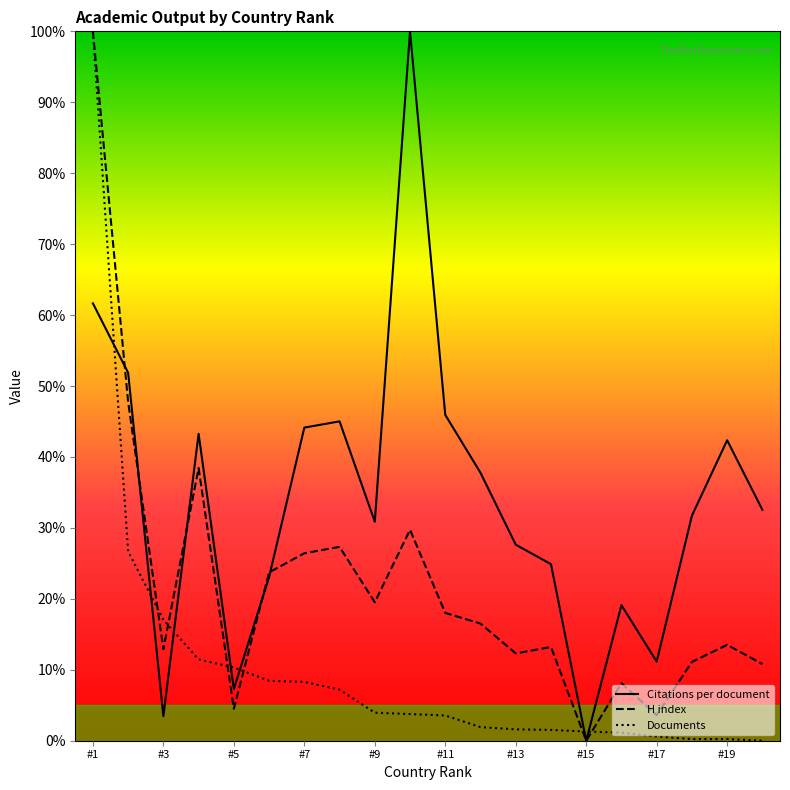

True or false: Citations per document and Documents cross at least once.

True